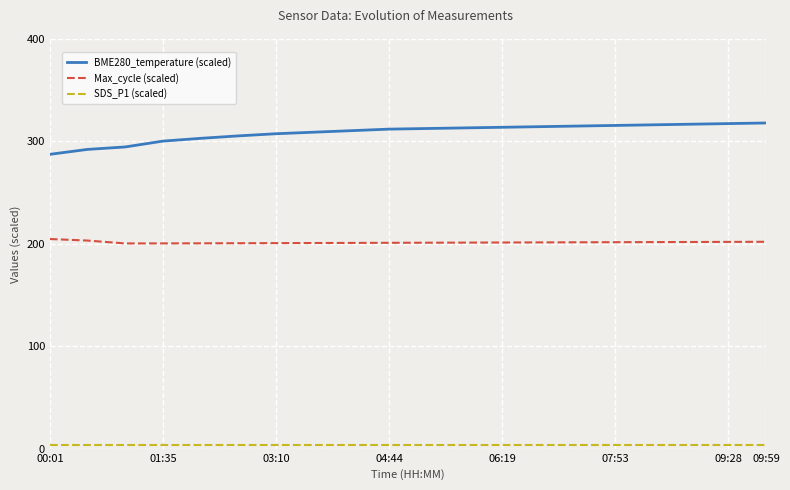

Which series has the largest range (max minus min)?

BME280_temperature (scaled)